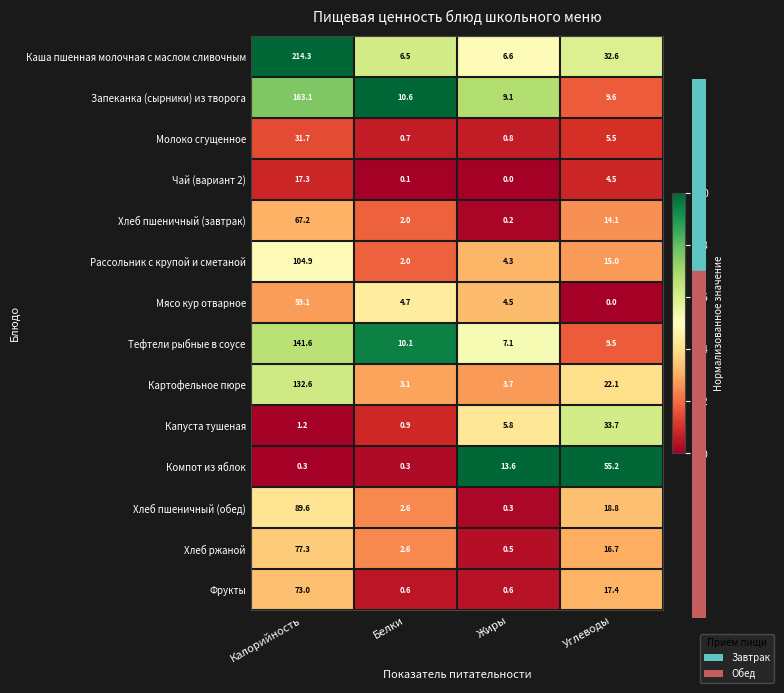

The Запеканка (сырники) из творога series shows 163.1 at Калорийность. True or false?

True